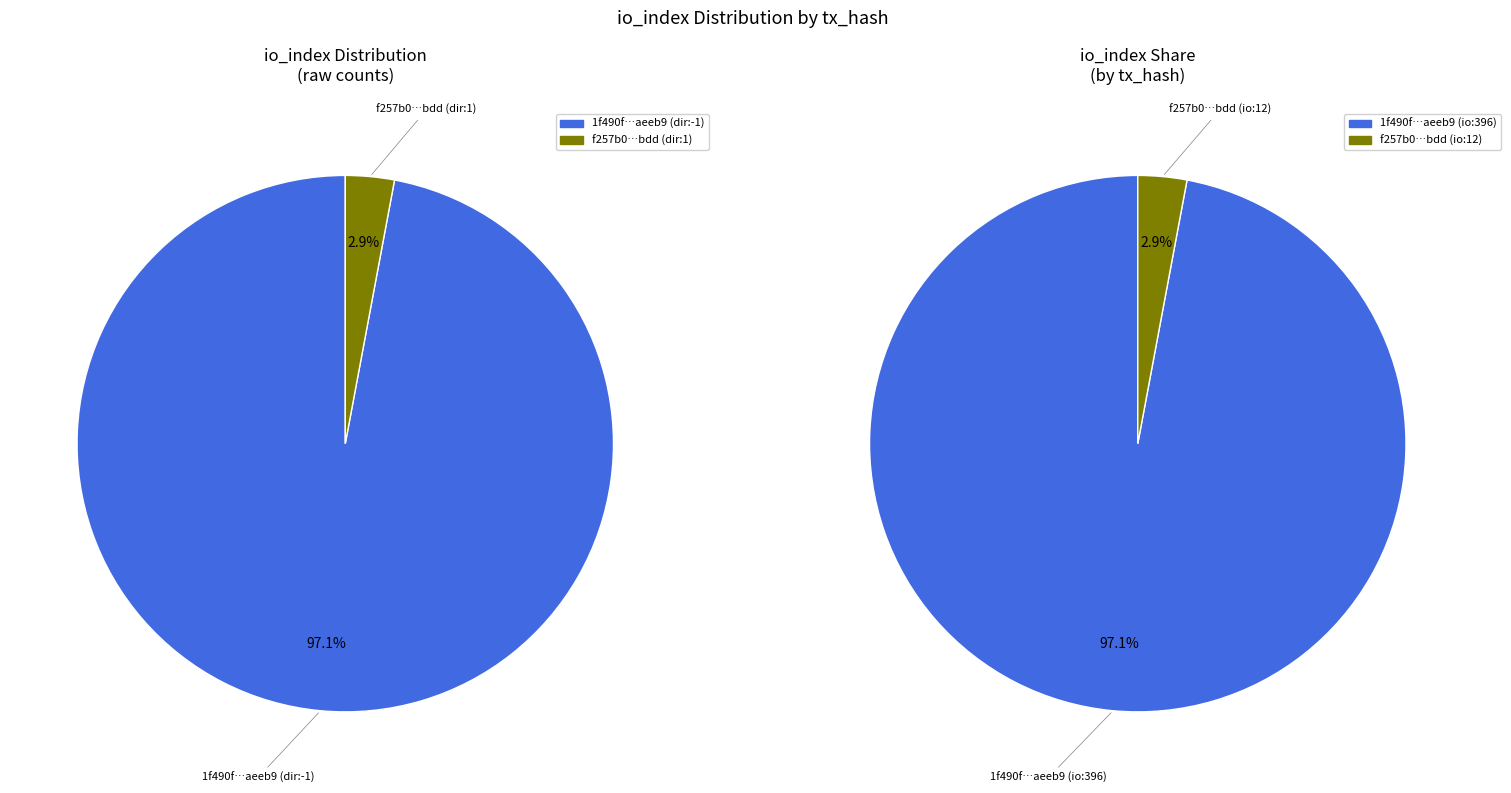

What is the change in value from values_io_index to 1?

-384